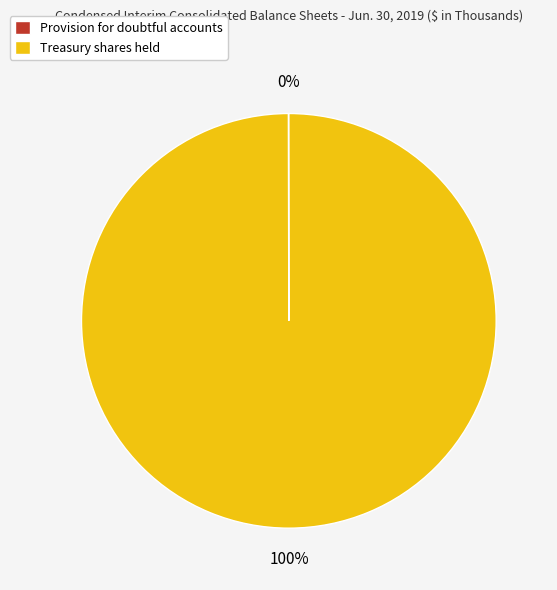

To the nearest percent, what is the difference between the largest and smallest slice percentages?

100%